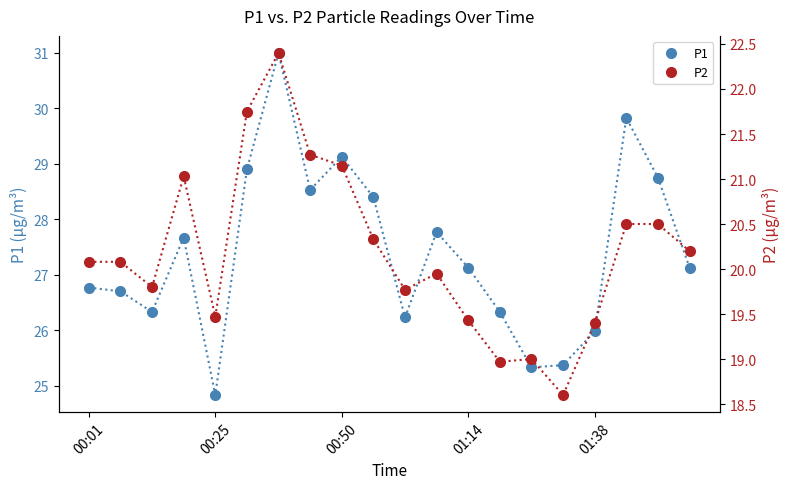

What is the greatest value displayed?

31.0